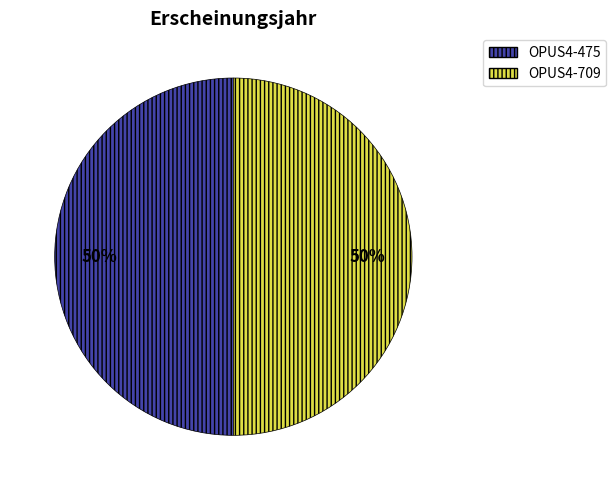

How many segments does this pie chart have?

2